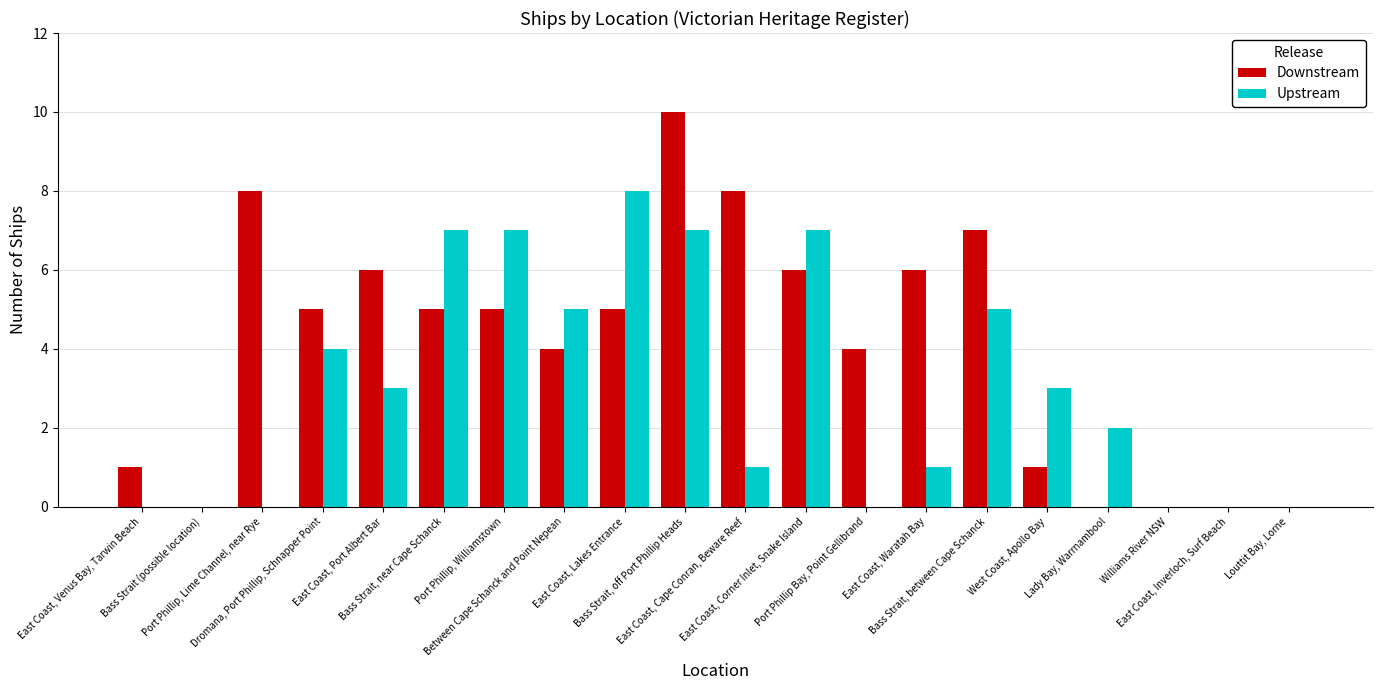

What is the average value of the Downstream series?

4